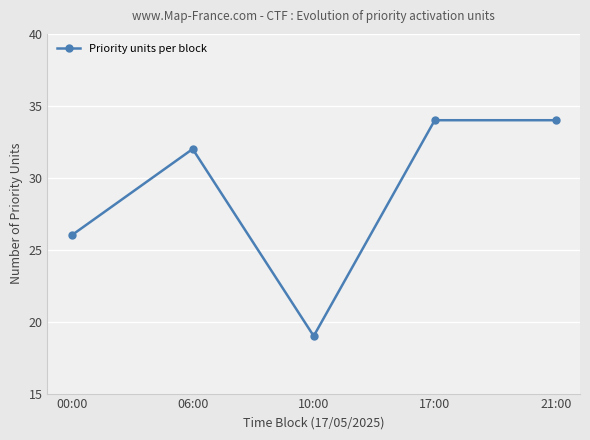

At which category does the chart reach its minimum across all series?

10:00